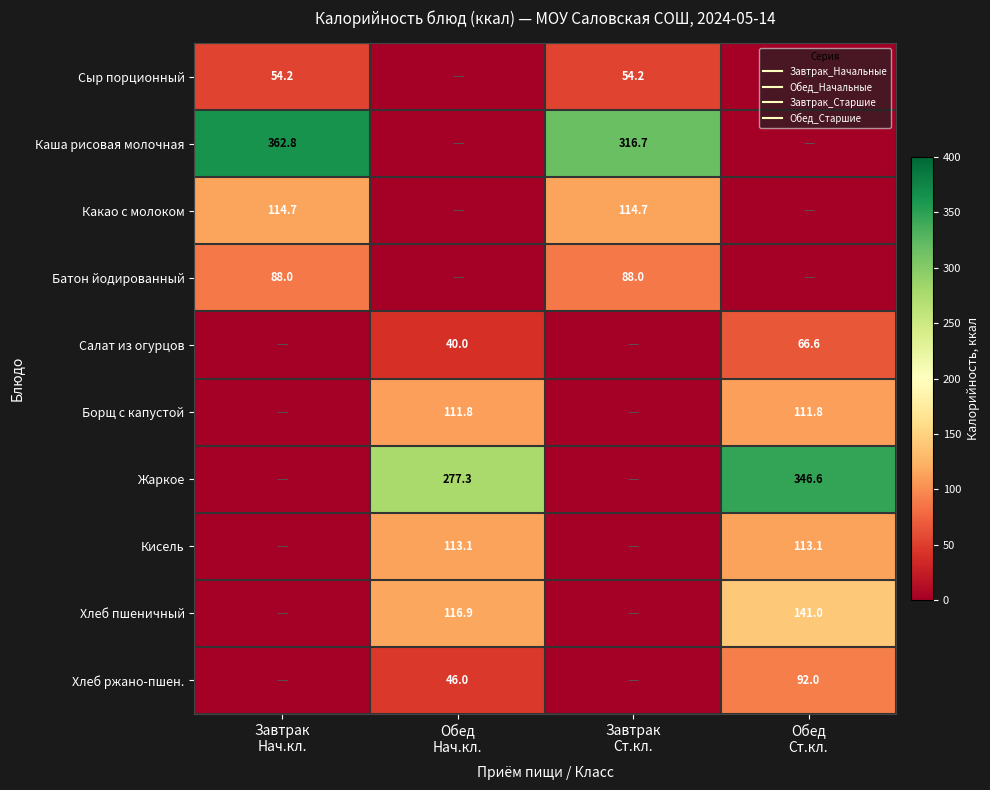

At how many categories does at least one series exceed 261?

4